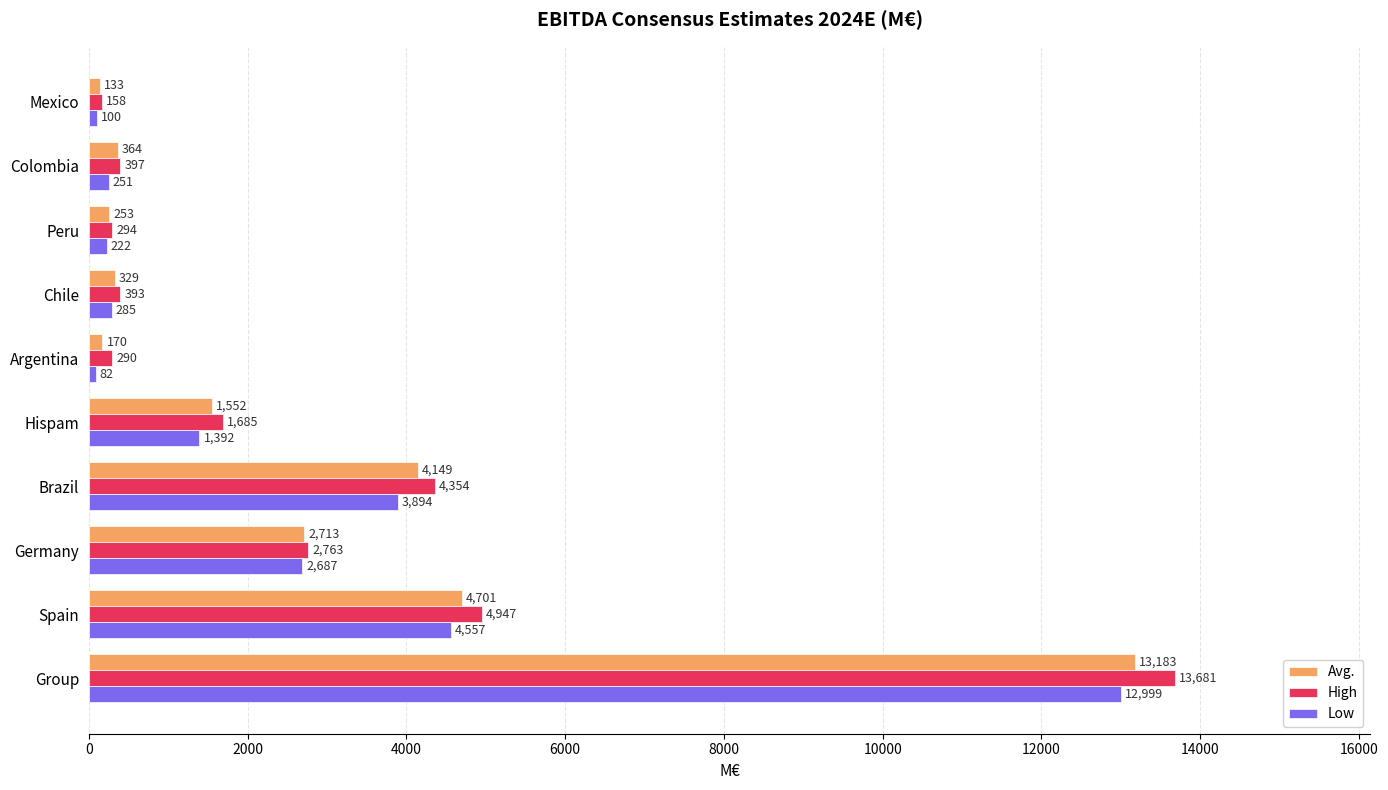

How many data points in Low are above 1392?

5